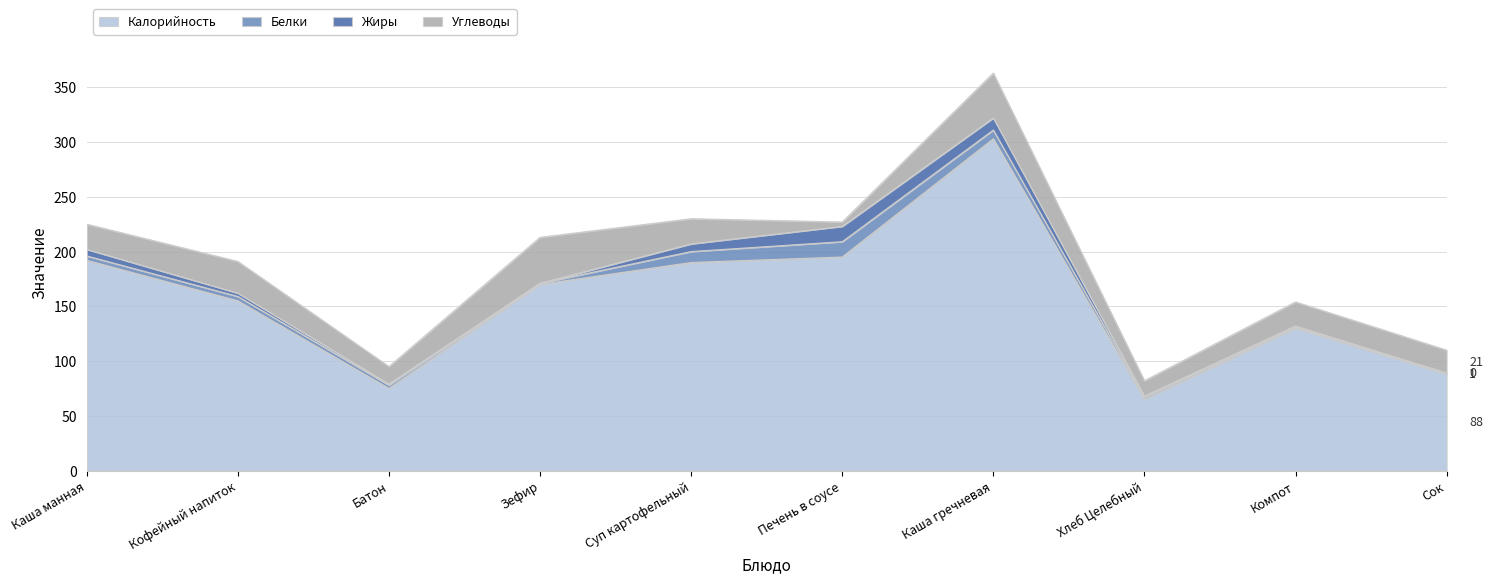

How many intersections are there between Белки and Жиры?

2